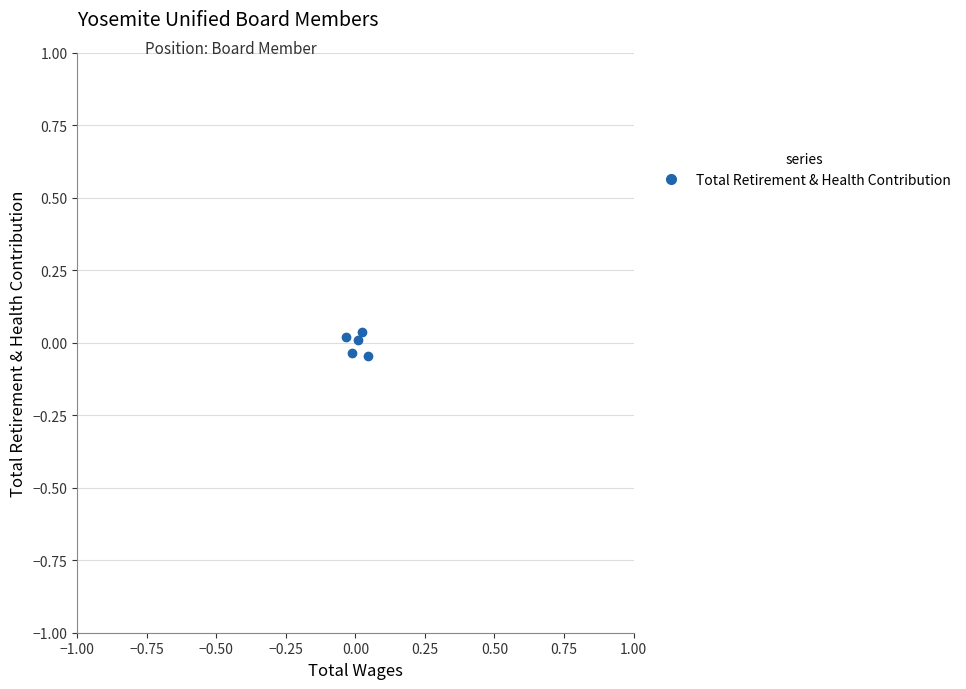

How many interior local valleys (lower than both neighbors) does the data have?

2